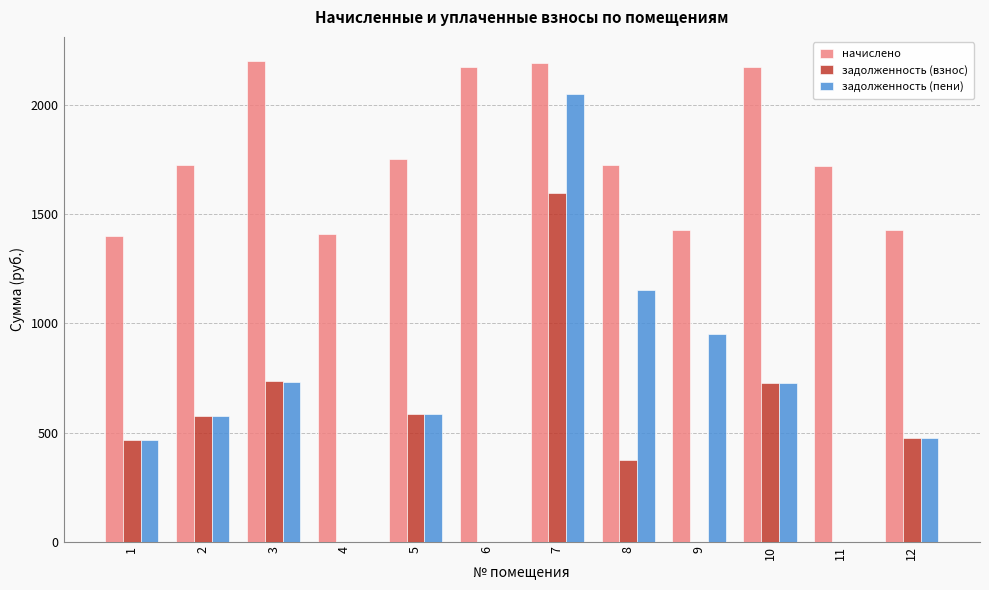

What are all the series names shown in the legend?

начислено, задолженность (взнос), задолженность (пени)